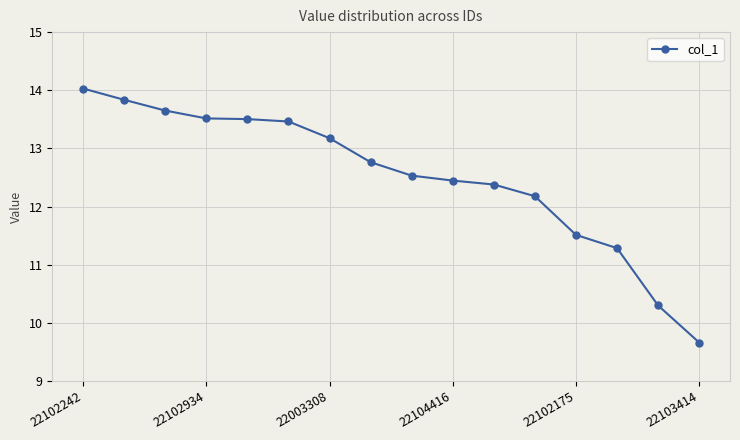

What is the maximum value shown in the chart?

14.0